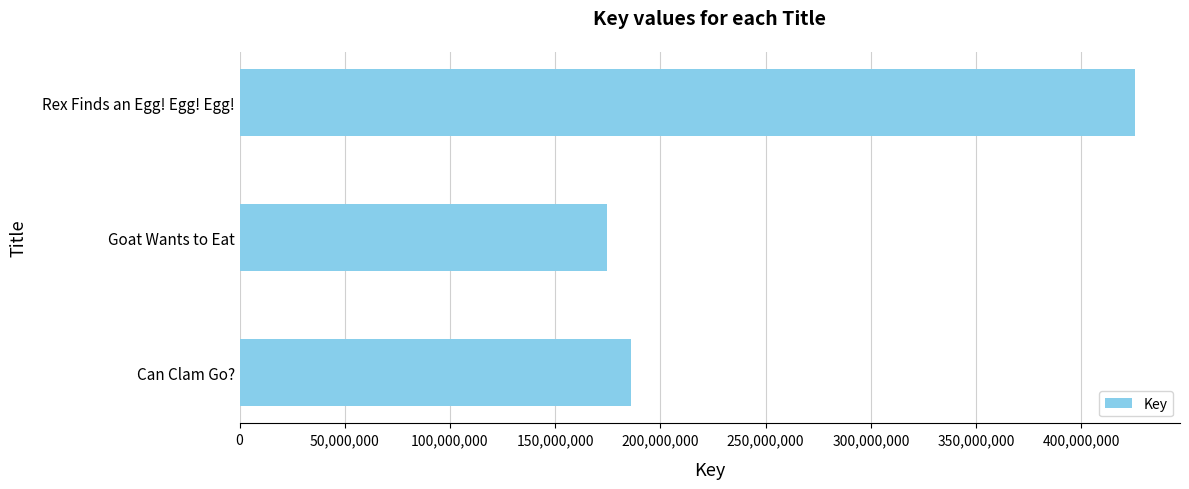

The value at Rex Finds an Egg! Egg! Egg! is 653142127. True or false?

False